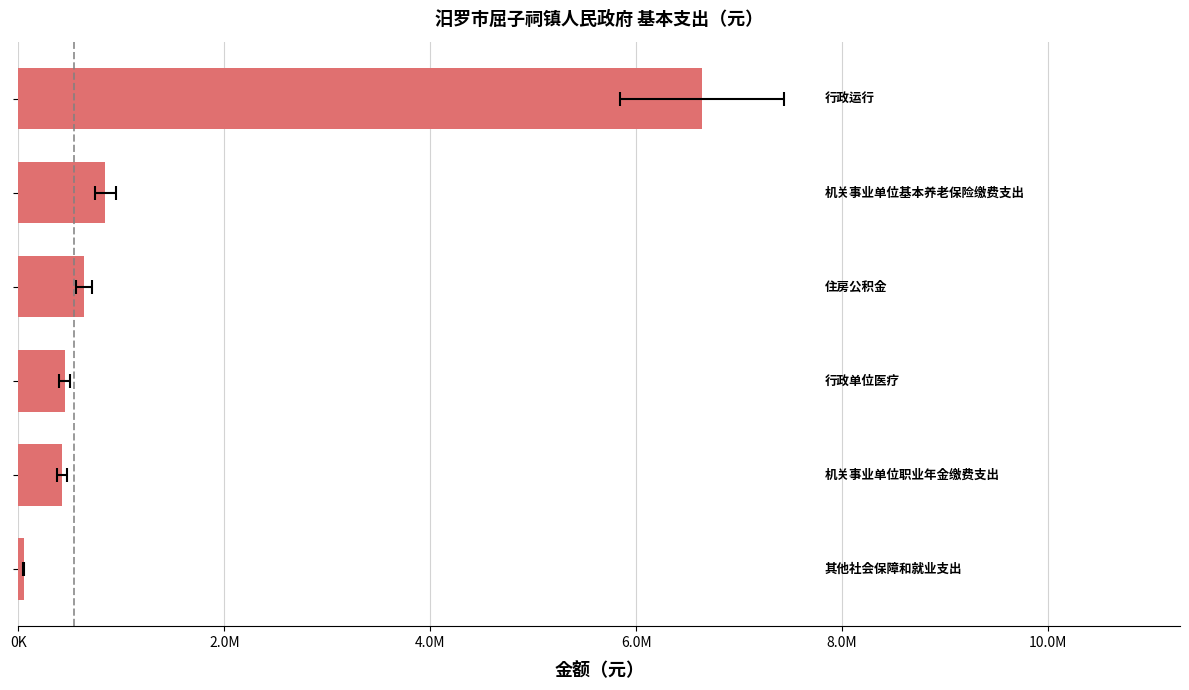

What is the average value?

1506972.7